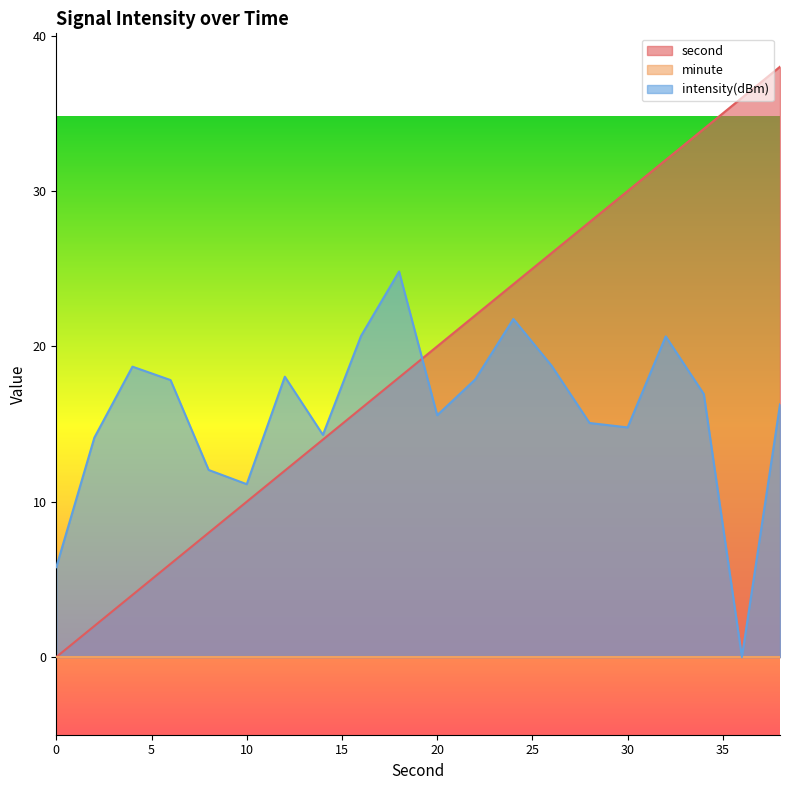

Which series has the widest spread of values?

second